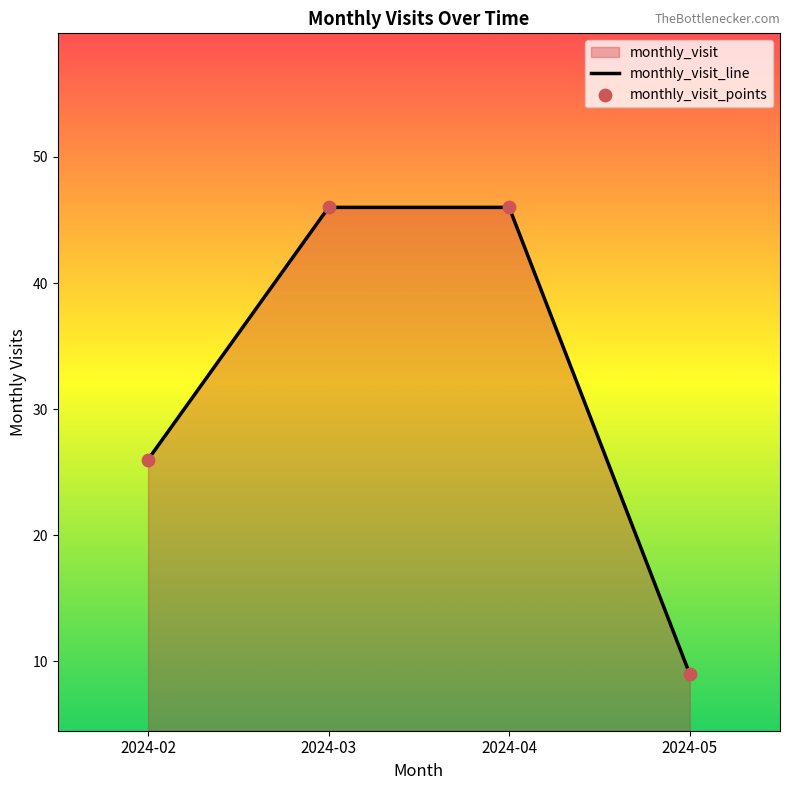

At how many categories does at least one series exceed 45?

2